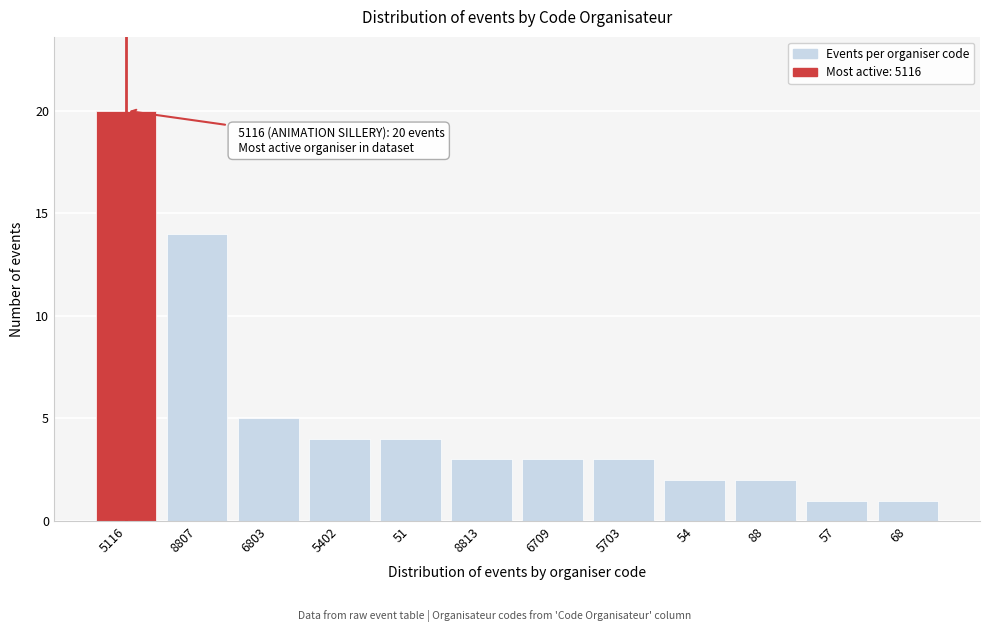

Reading left to right, what are all the values shown in this chart?

20	14	5	4	4	3	3	3	2	2	1	1